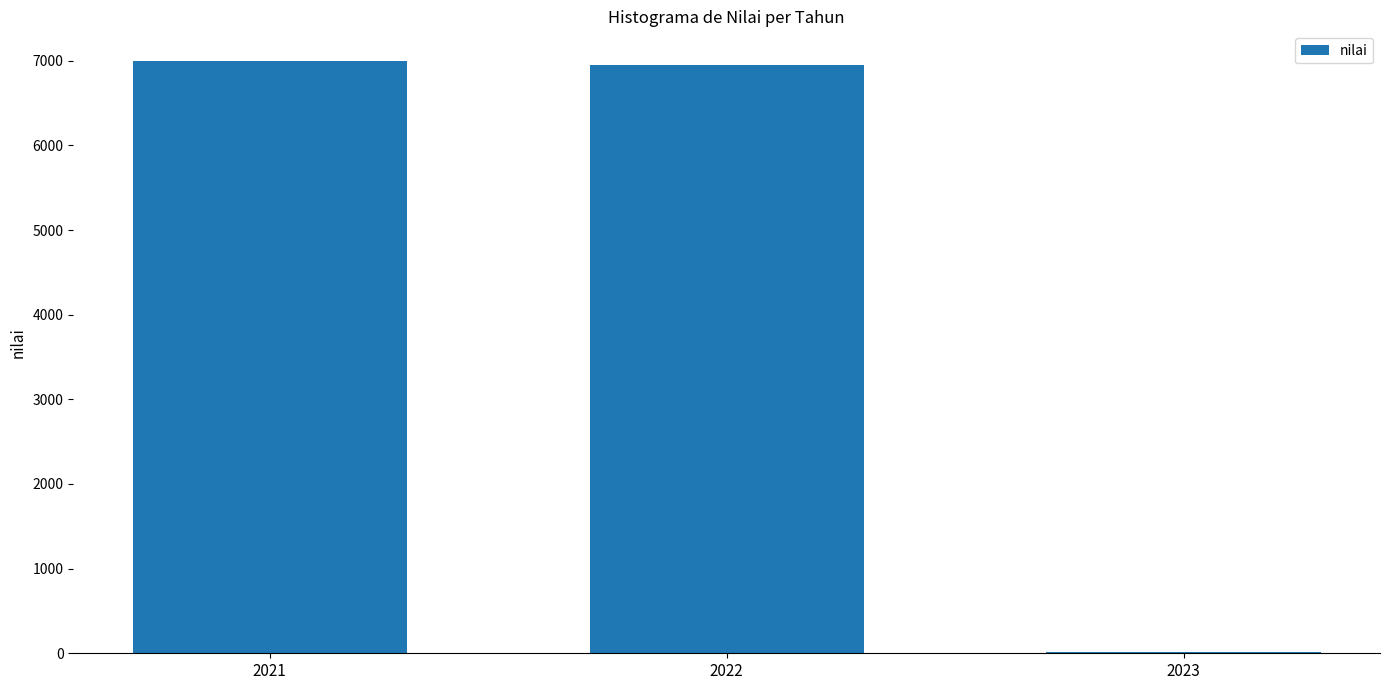

Is it true that the value at 2021 is 10263.5?

False